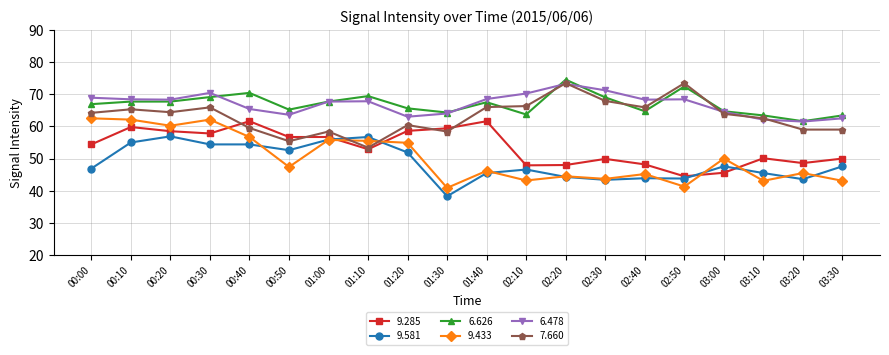

True or false: 9.581 and 6.626 intersect in this chart.

False